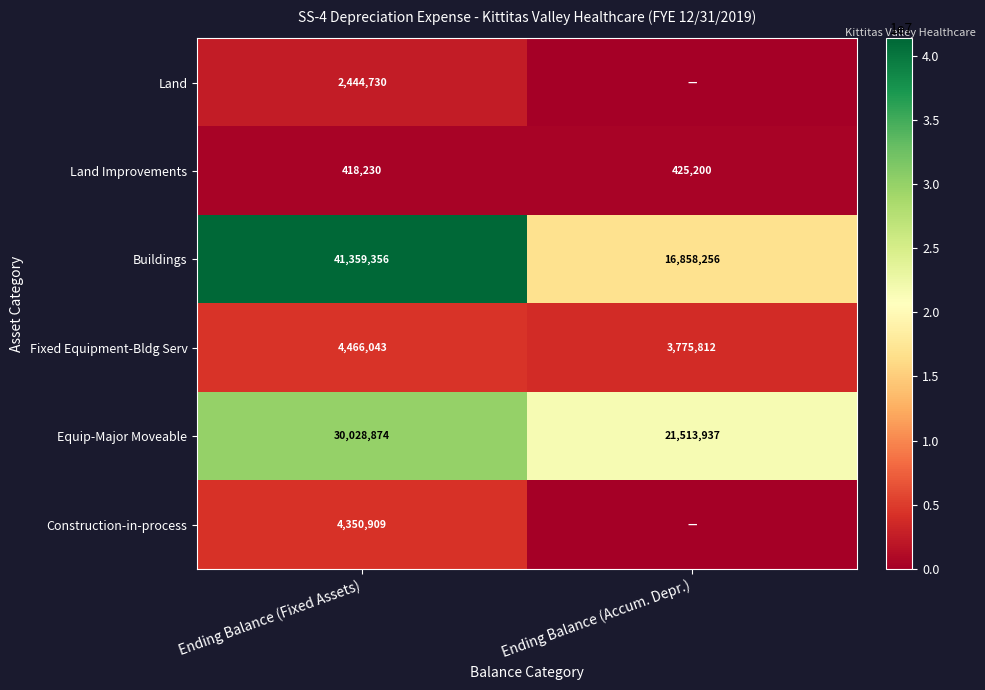

What is the sum of the Buildings values at Ending Balance (Fixed Assets) and Ending Balance (Accum. Depr.)?

58217612